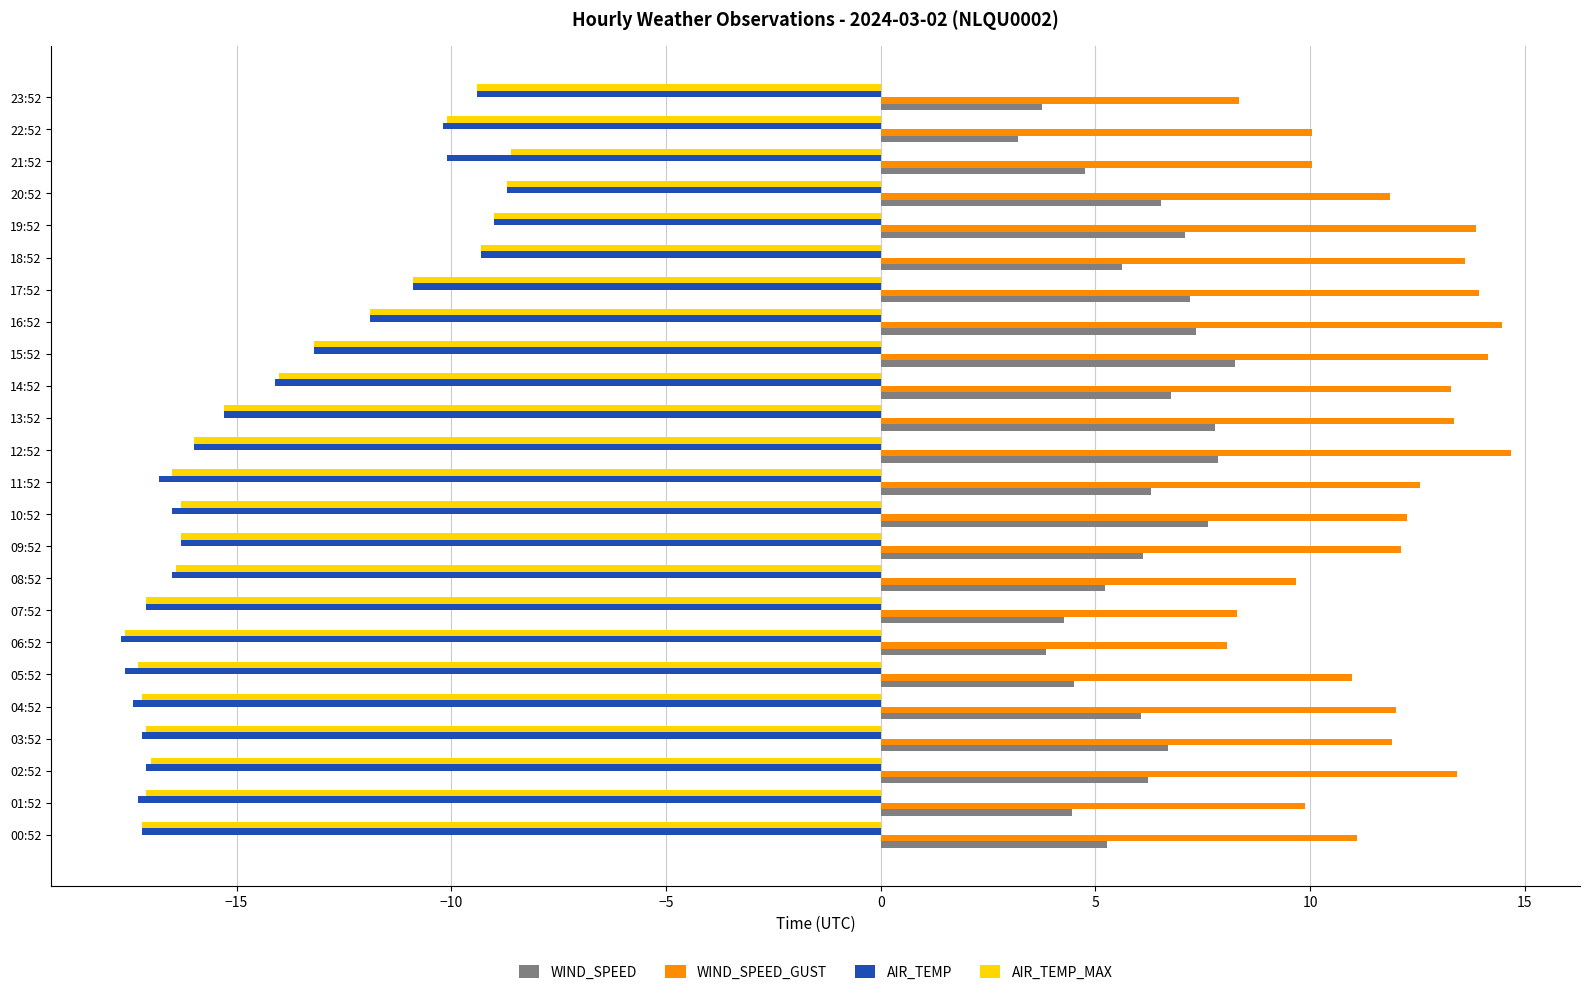

Which series has the largest total across all categories?

WIND_SPEED_GUST